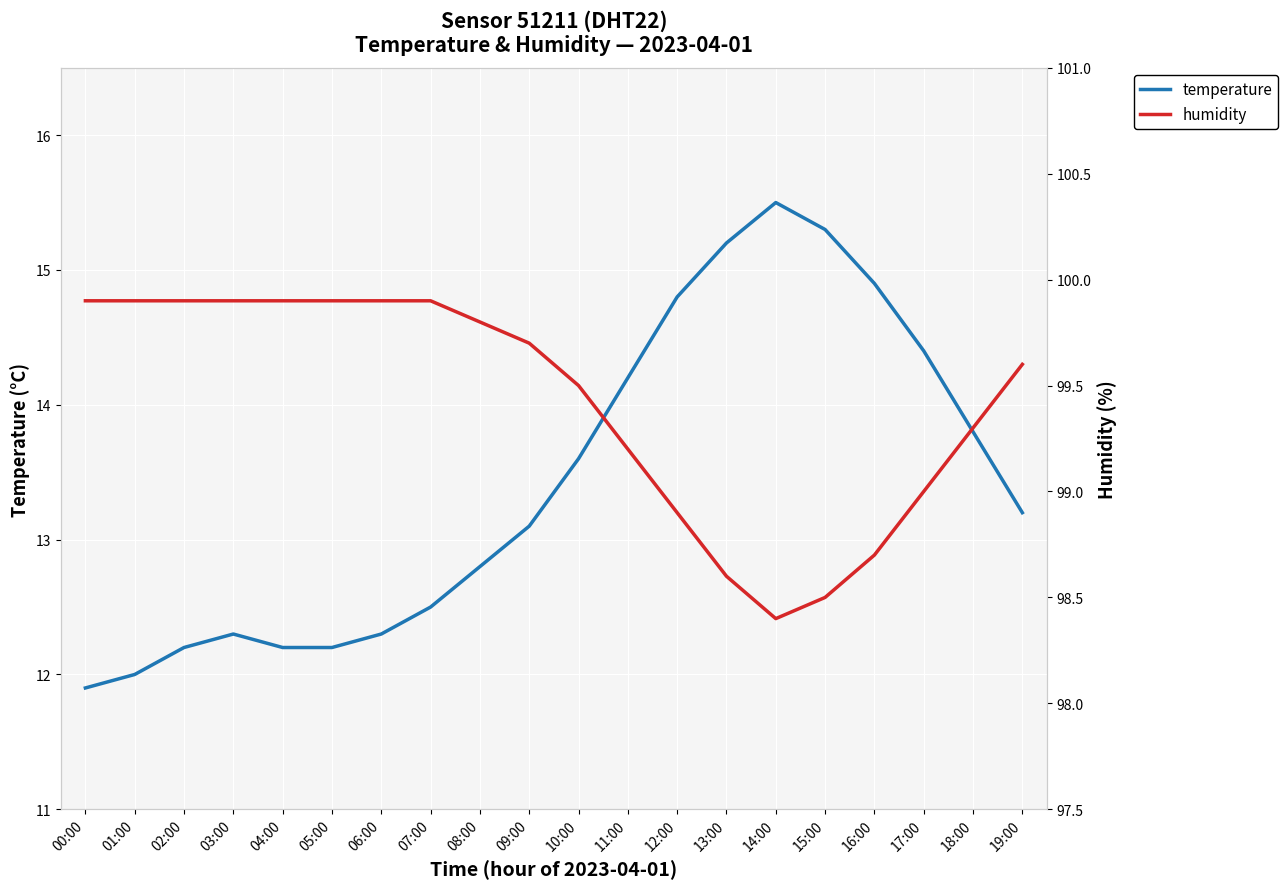

True or false: temperature and humidity intersect in this chart.

False